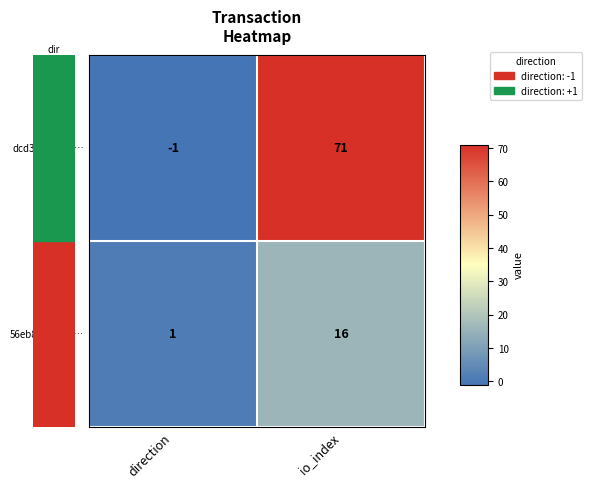

Which category has the highest value across all series?

io_index